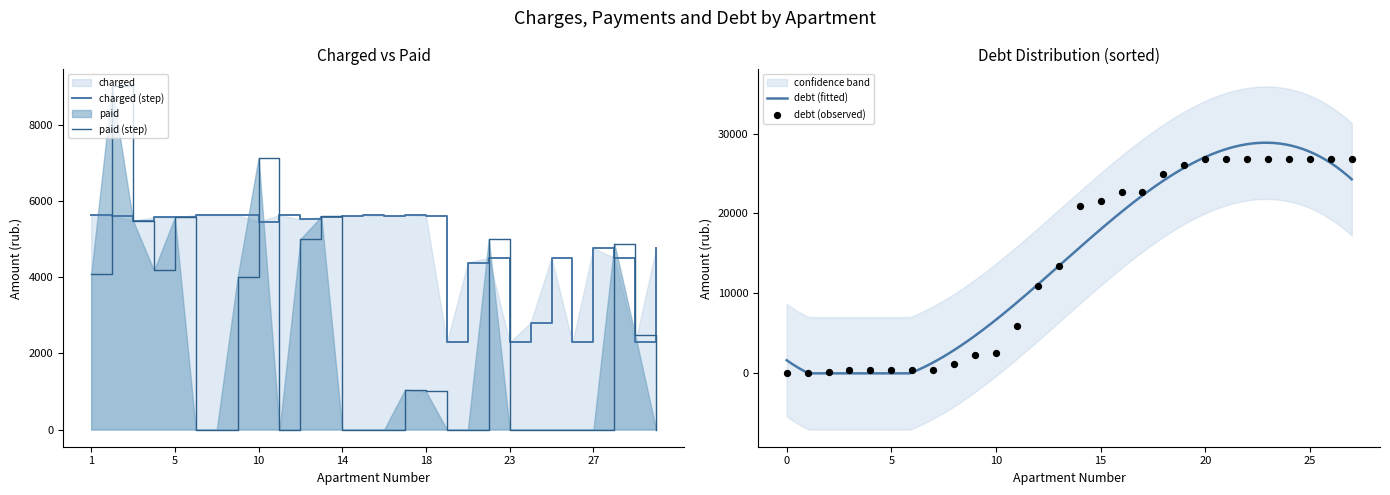

At which category is the sum across all series the highest?

2